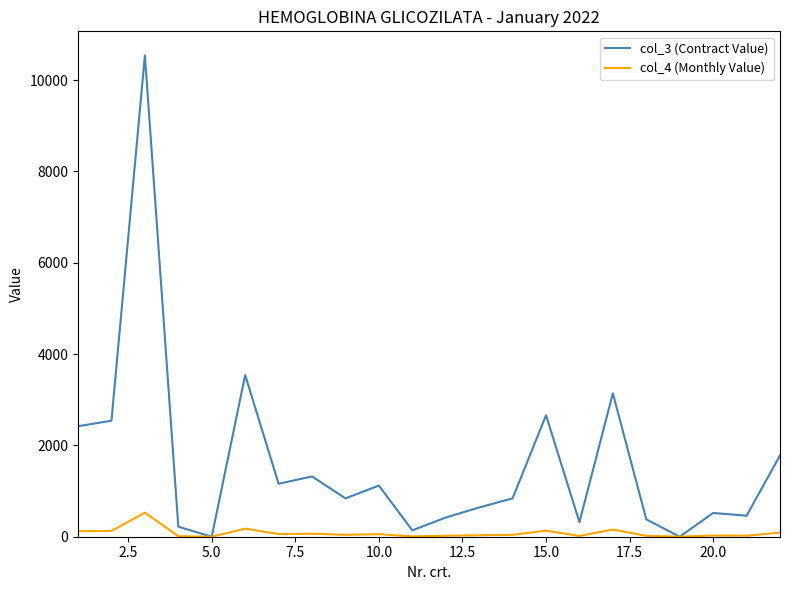

Which series has the largest range (max minus min)?

col_3 (Contract Value)